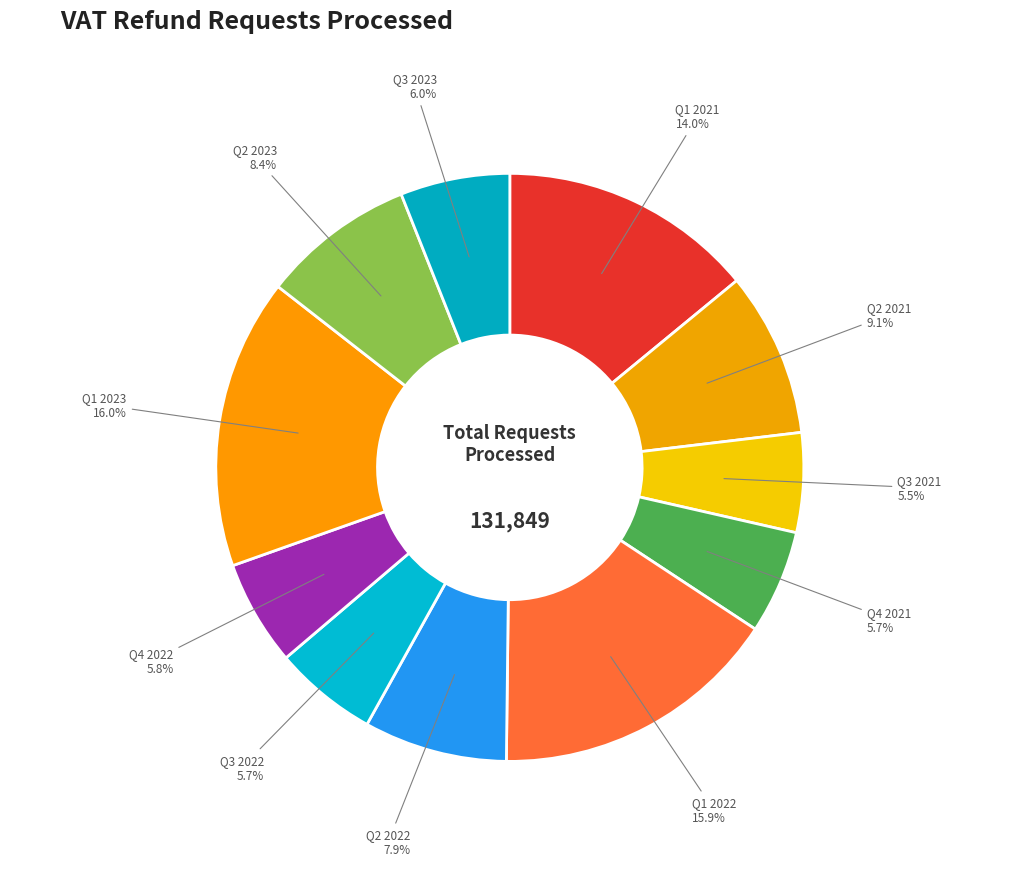

How many slices are in this pie chart?

11